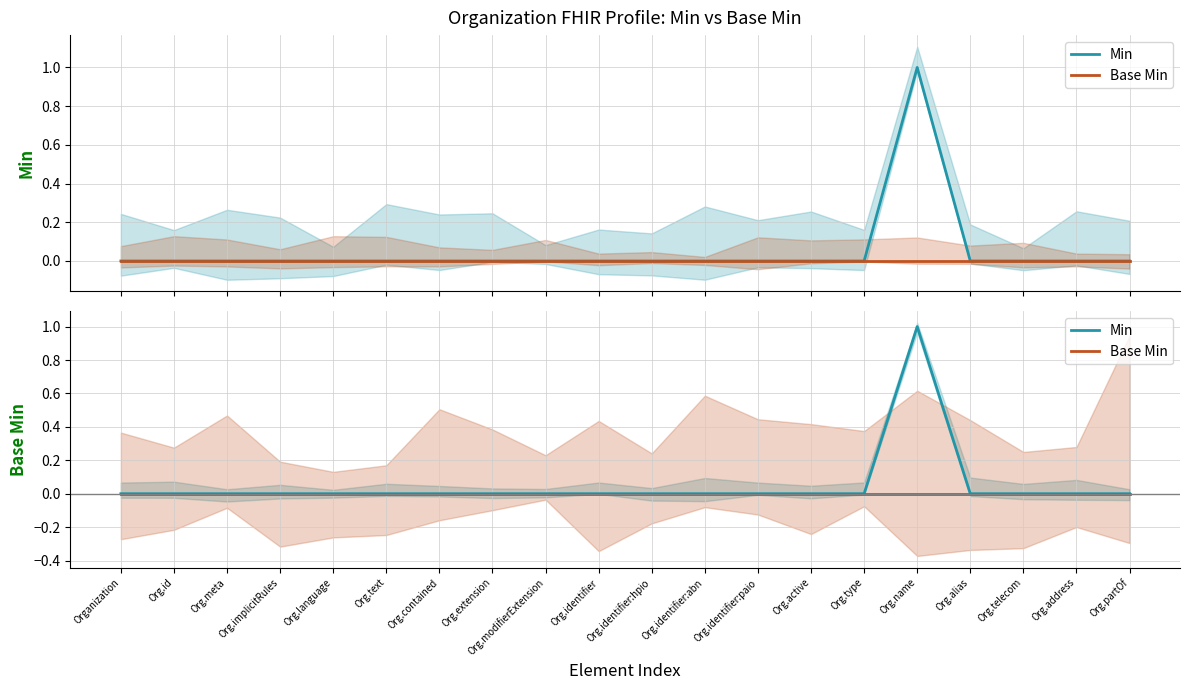

How many lines are shown in the chart?

2